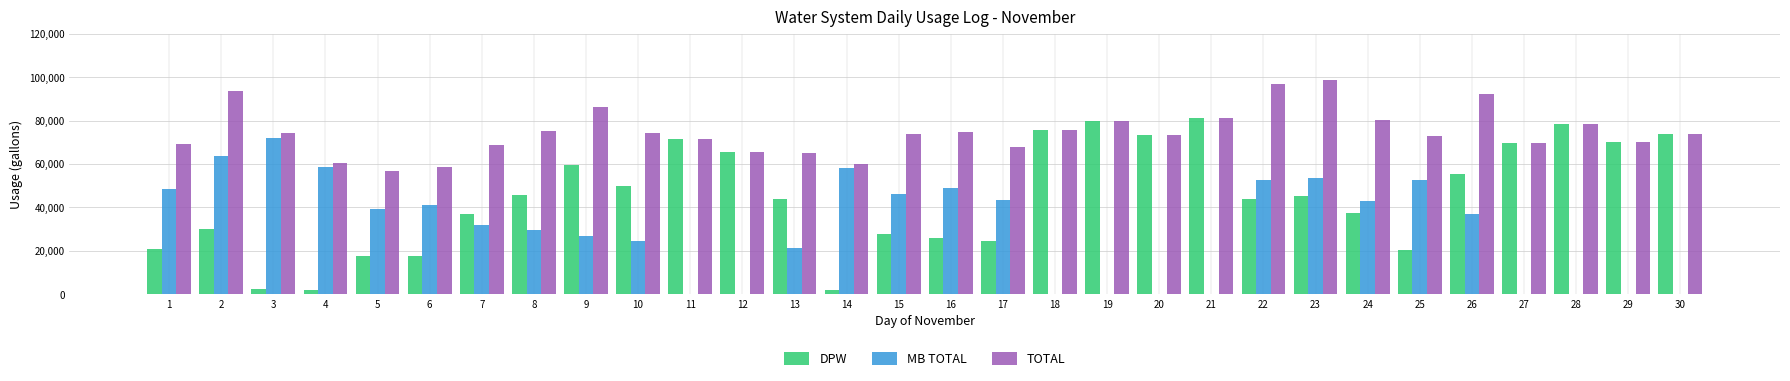

What are all the series names shown in the legend?

DPW, MB TOTAL, TOTAL